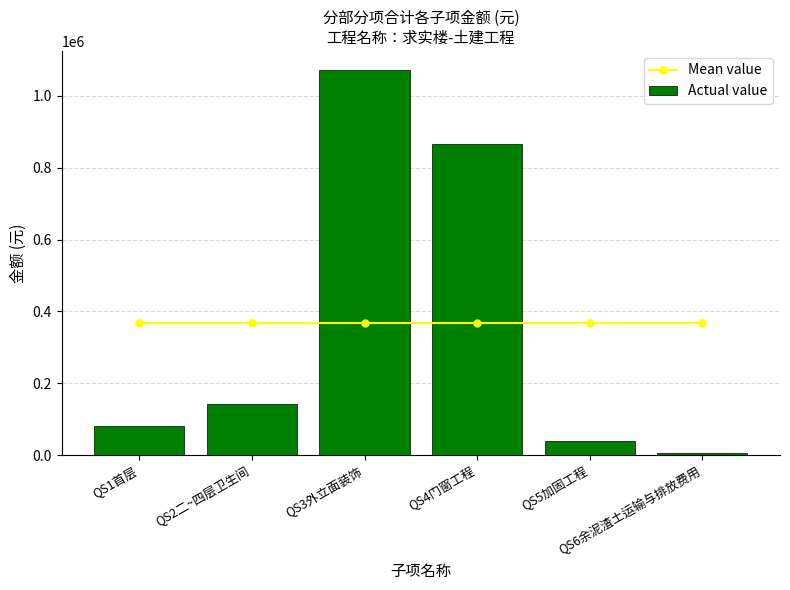

Rank the series at QS1首层 from lowest to highest value.

Actual value, Mean value